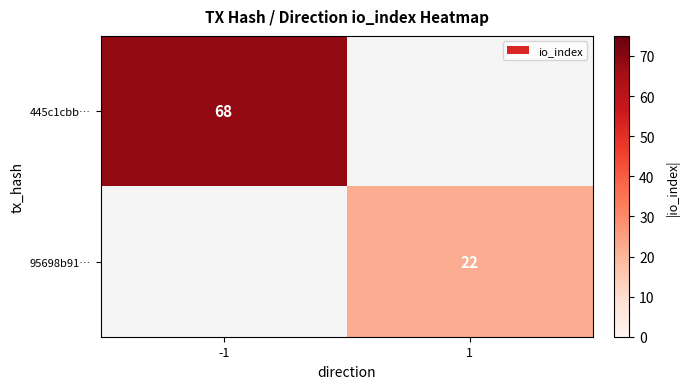

The 445c1cbb… series shows 68 at -1. True or false?

True